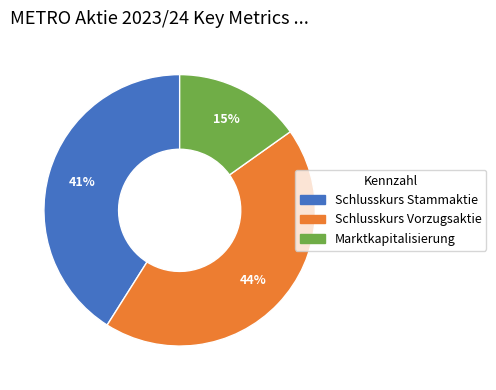

What percentage is the Schlusskurs Vorzugsaktie slice, to the nearest percent?

44%